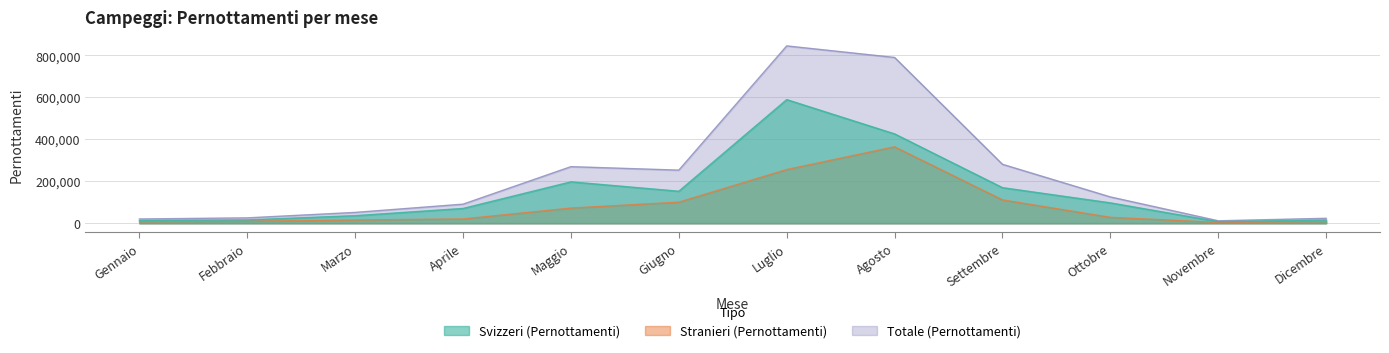

What is the value of the Svizzeri (Pernottamenti) point at the 3rd from the left?

36087